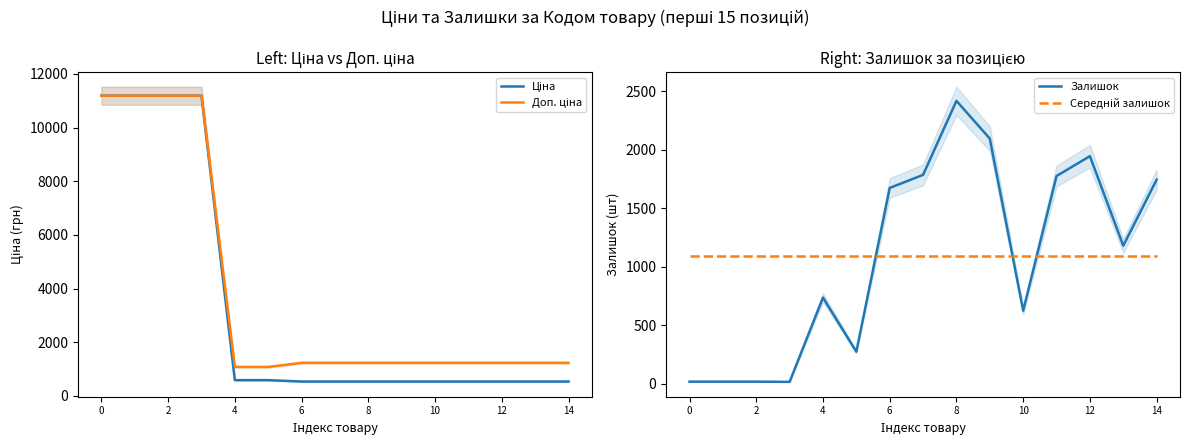

Reading left to right, transcribe all the data shown in this chart.

Ціна: 11188.2	11188.2	11188.2	11188.2	589.9	589.9	539.0	539.0	539.0	539.0	539.0	539.0	539.0	539.0	539.0
Доп. ціна: 11188.2	11188.2	11188.2	11188.2	1081.7	1081.7	1235.4	1235.4	1235.4	1235.4	1235.4	1235.4	1235.4	1235.4	1235.4
Залишок: 17.0	17.0	17.0	15.0	736.0	273.0	1674.0	1786.0	2419.0	2096.0	624.0	1776.0	1946.0	1180.0	1745.0
Середній залишок: 1088.1	1088.1	1088.1	1088.1	1088.1	1088.1	1088.1	1088.1	1088.1	1088.1	1088.1	1088.1	1088.1	1088.1	1088.1